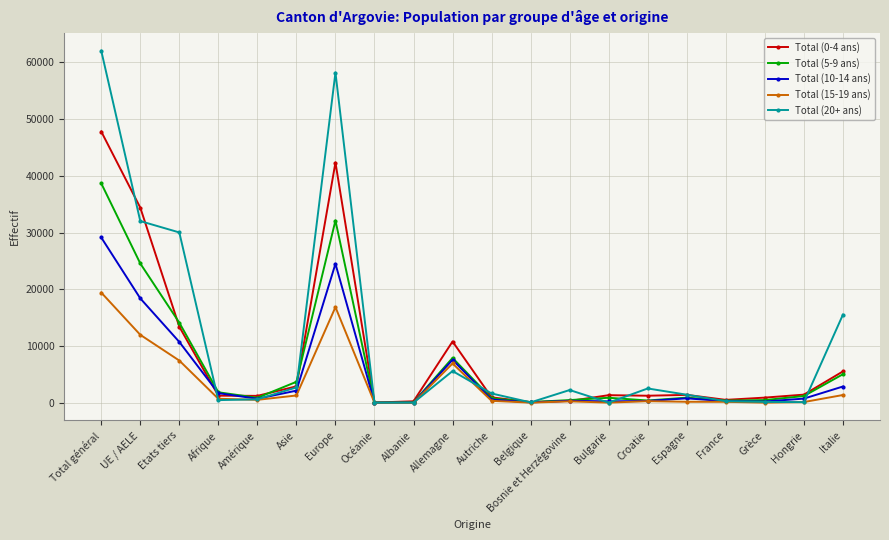

Which series has the largest total across all categories?

Total (20+ ans)